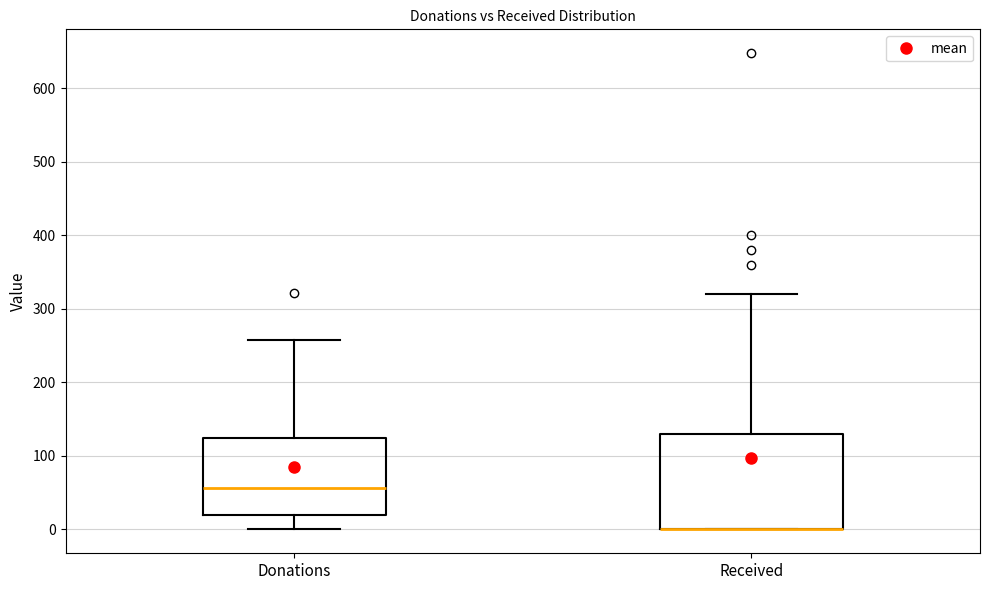

Where does the upper whisker of the box for Received end on the y-axis? The values are not printed on the chart, so give them approximately, as read against the axis.

320